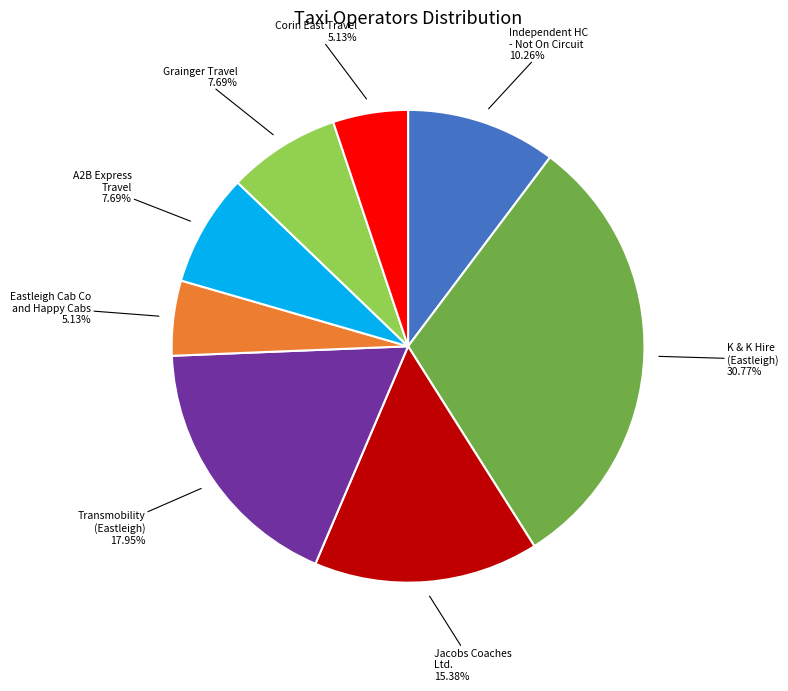

What percentage is the Jacobs Coaches Ltd. slice, to the nearest percent?

15%